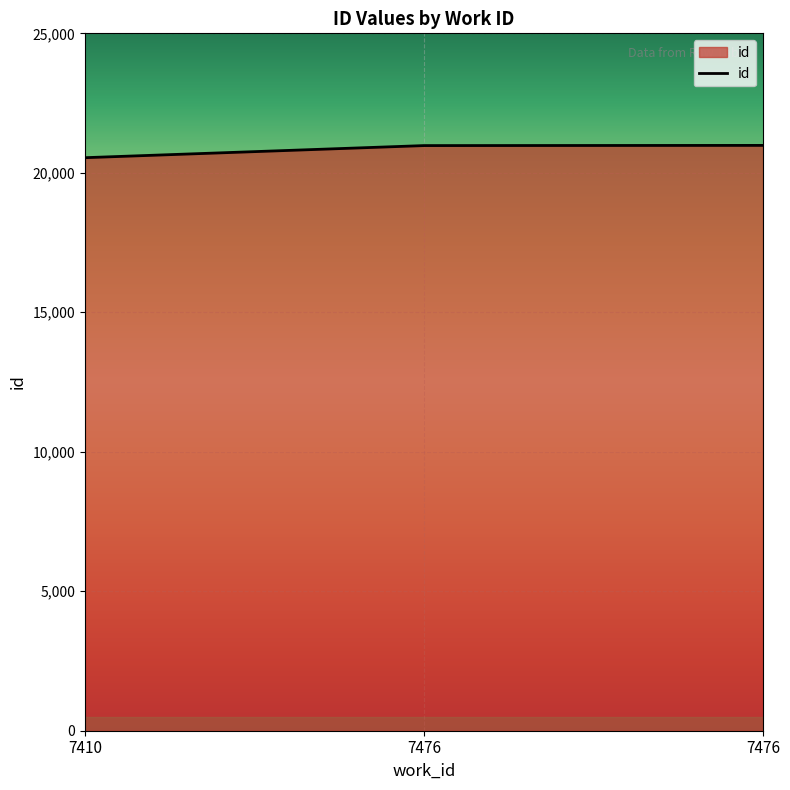

Count the number of data series in this chart.

1